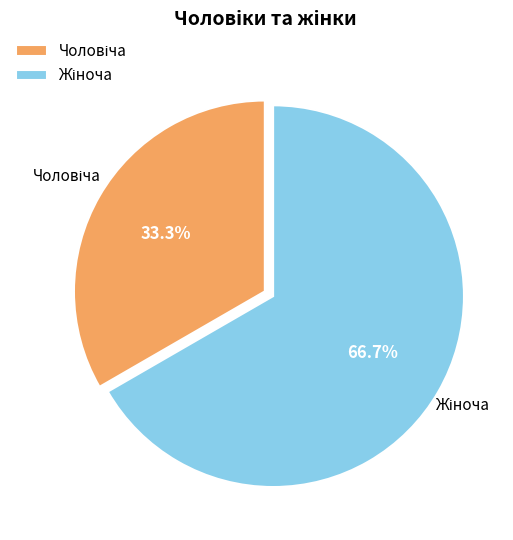

Is there a majority slice in this chart?

Yes